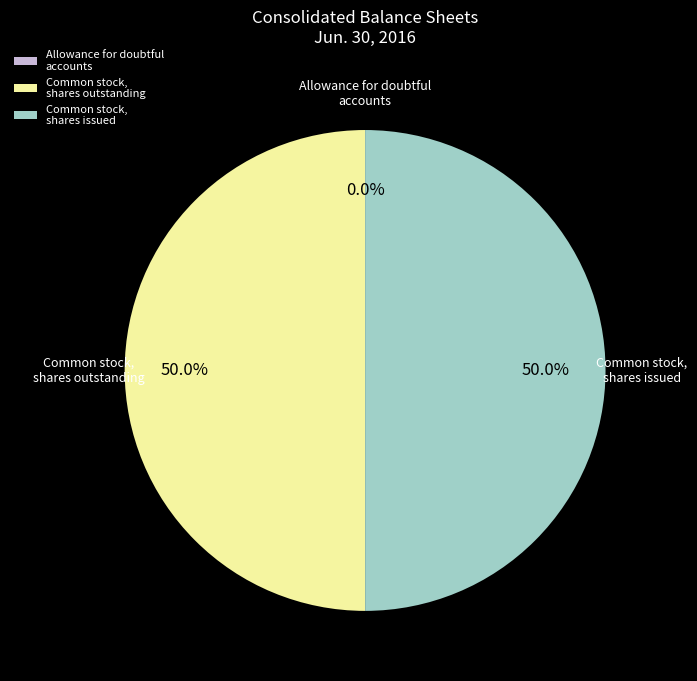

What is the ratio of the value at Common stock, shares outstanding to the value at Common stock, shares issued?

1.0